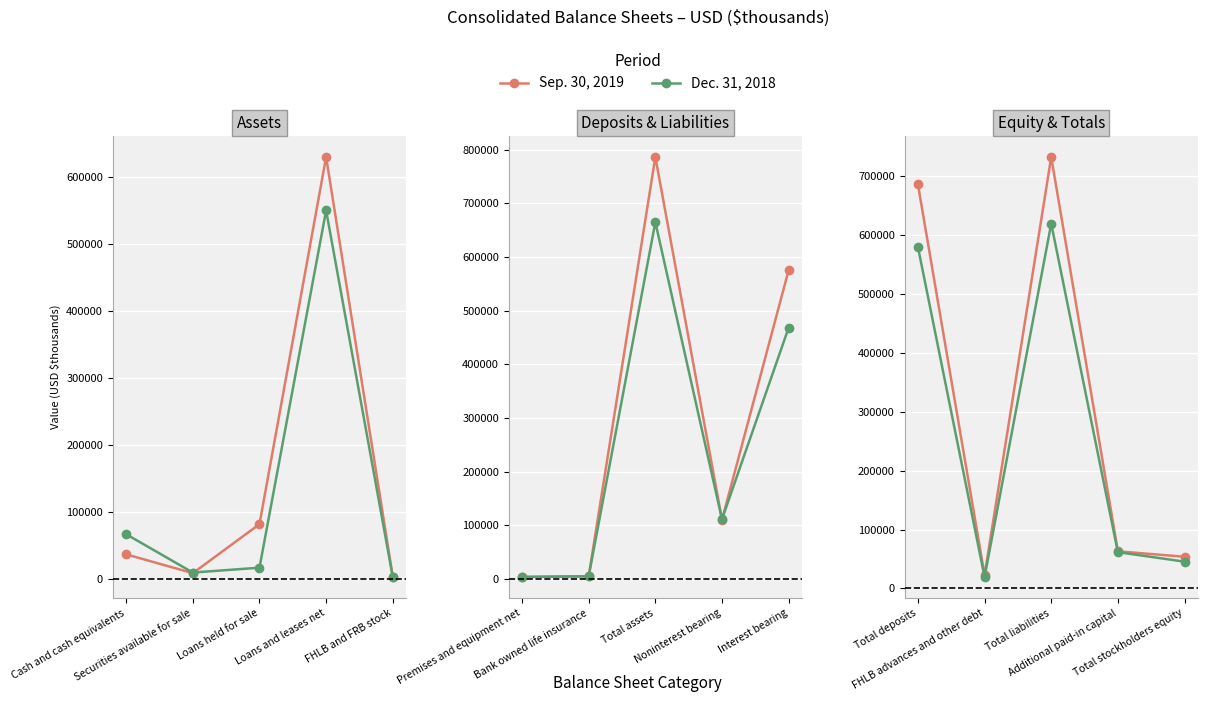

What is the value of the Dec. 31, 2018 point at the 5th from the left?

45559